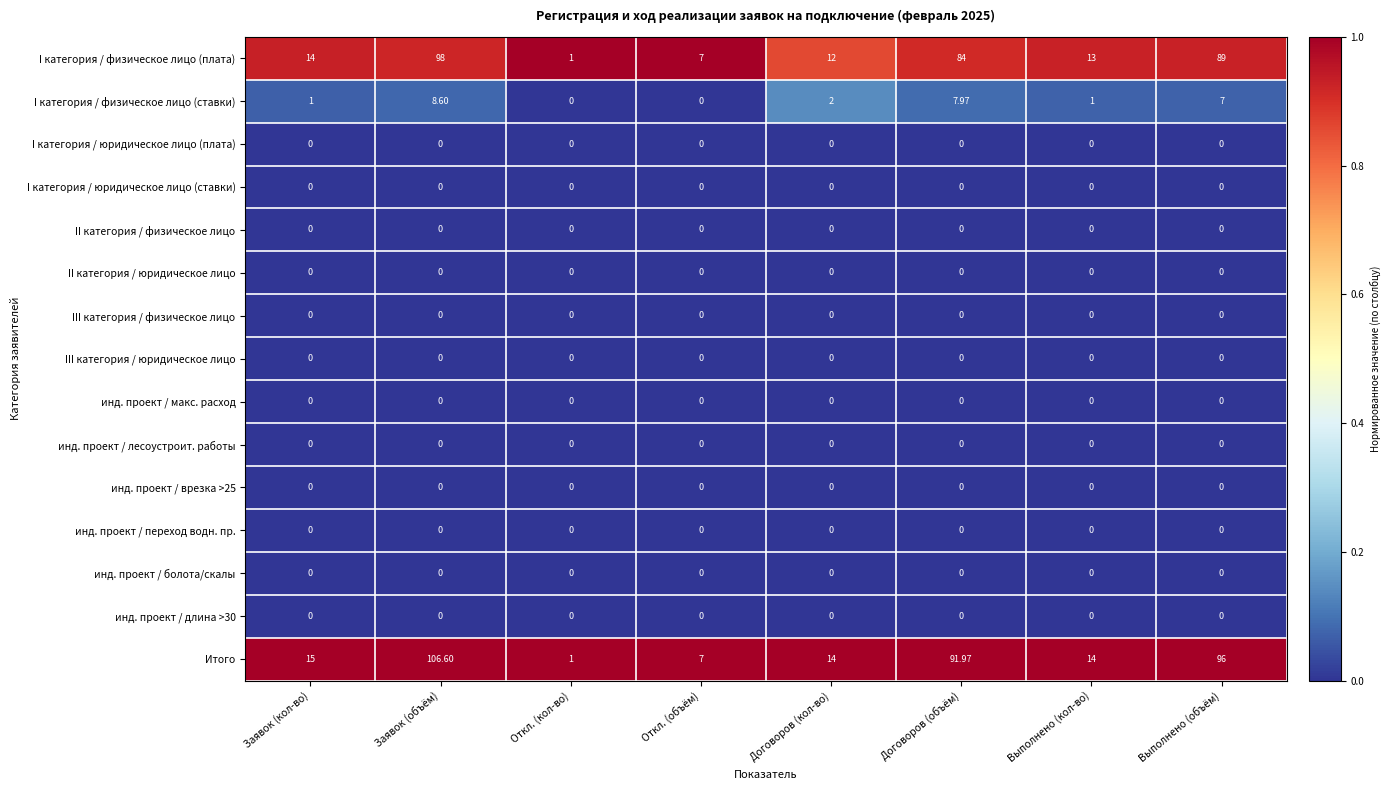

Which category has the highest value across all series?

Заявок (объём)